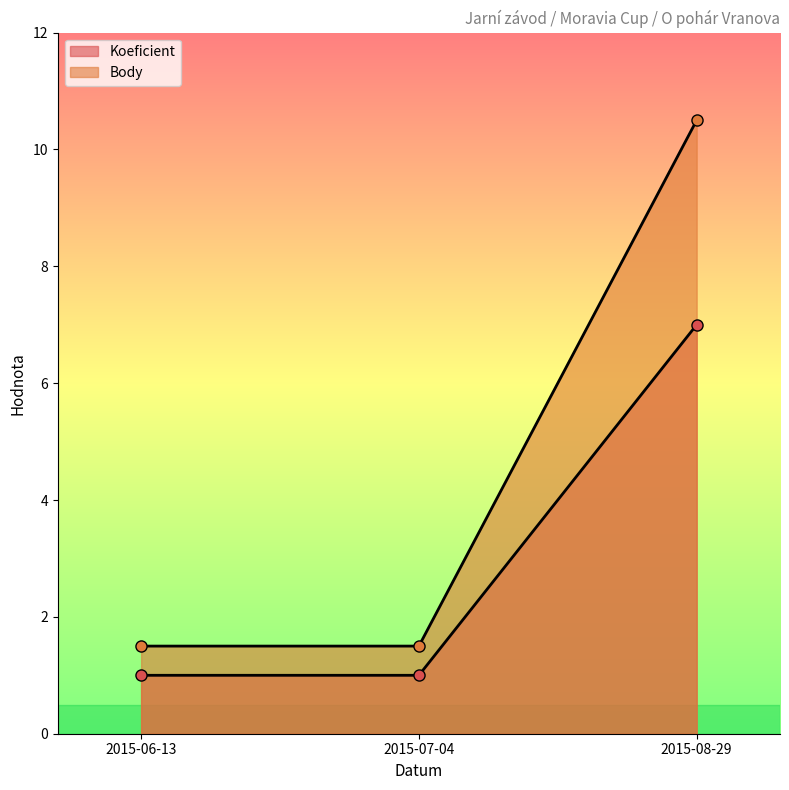

At which category does the chart reach its peak across all series?

2015-08-29